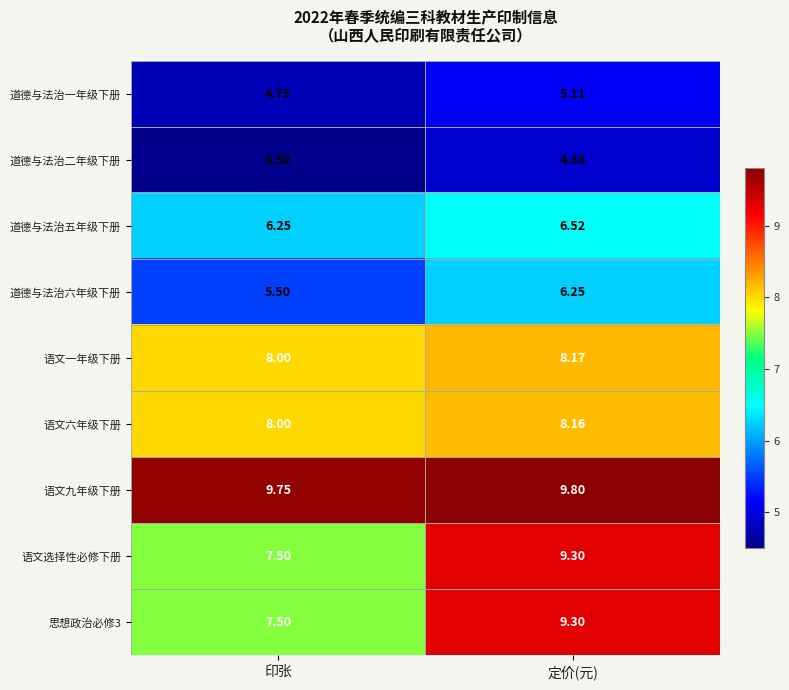

How many data points does each series have?

2